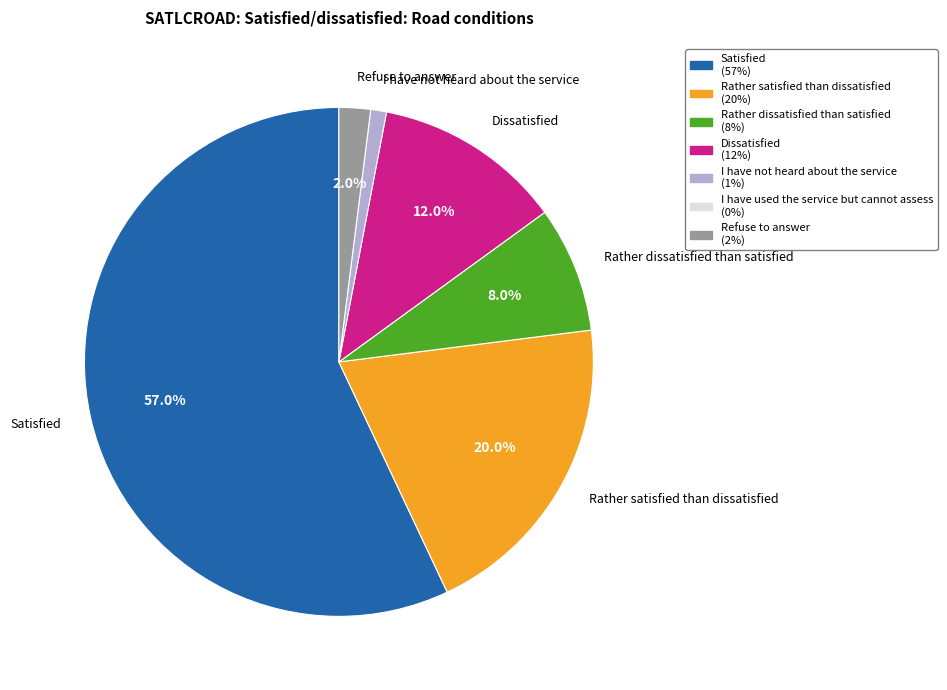

To the nearest percent, what is the combined percentage of Rather dissatisfied than satisfied and Rather satisfied than dissatisfied?

28%